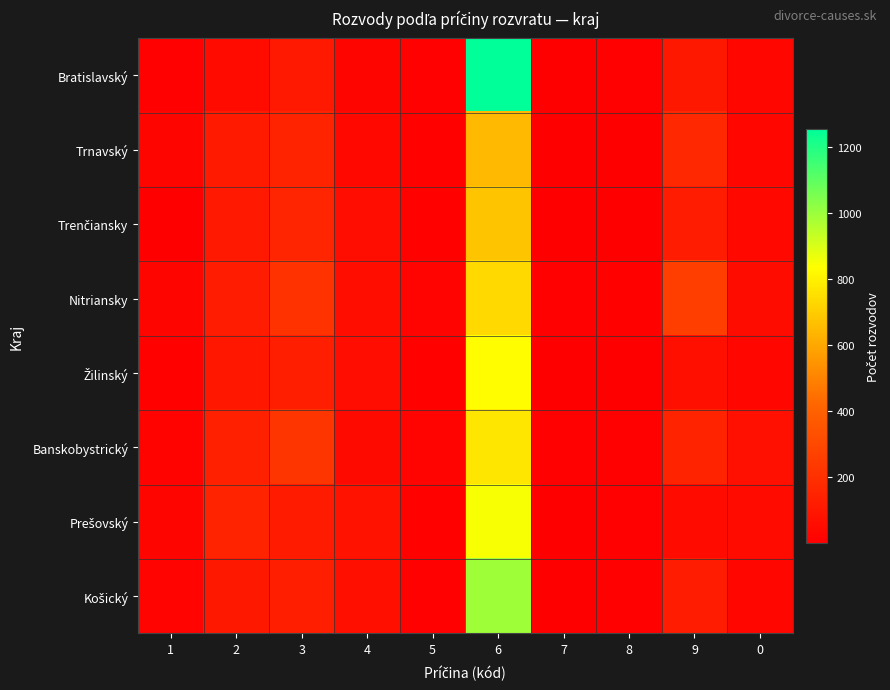

Which category has the highest value across all series?

6